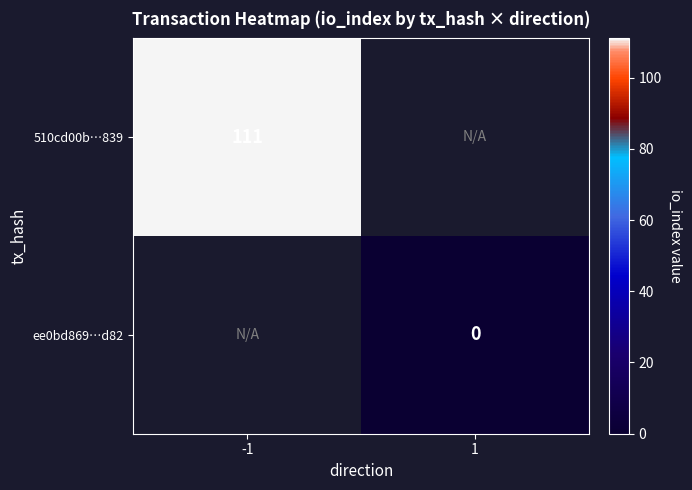

True or false: 510cd00b…839 has a value of 156 at -1.

False